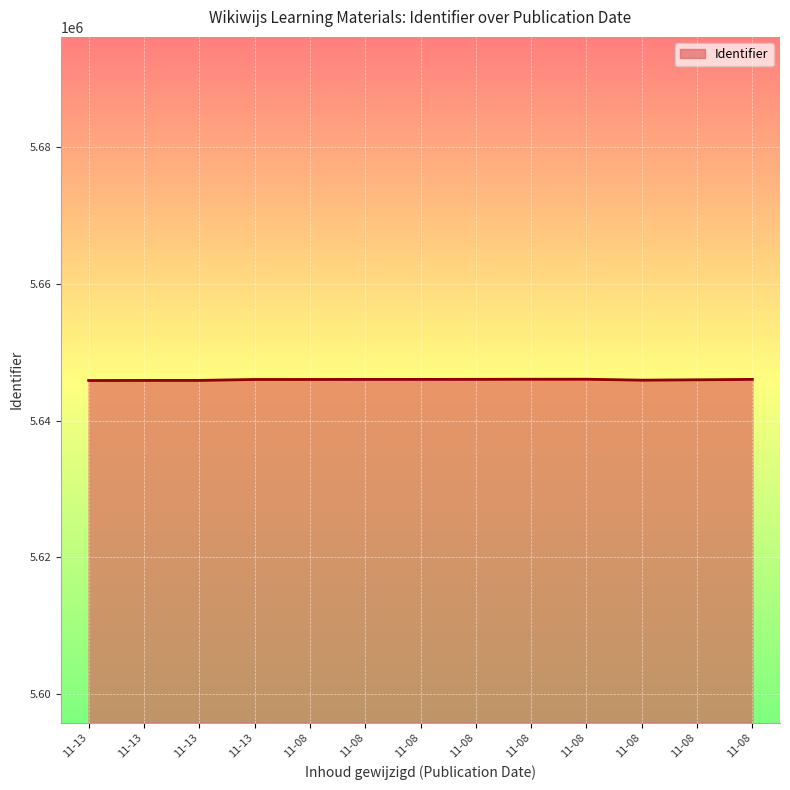

Does the chart have visible grid lines?

Yes